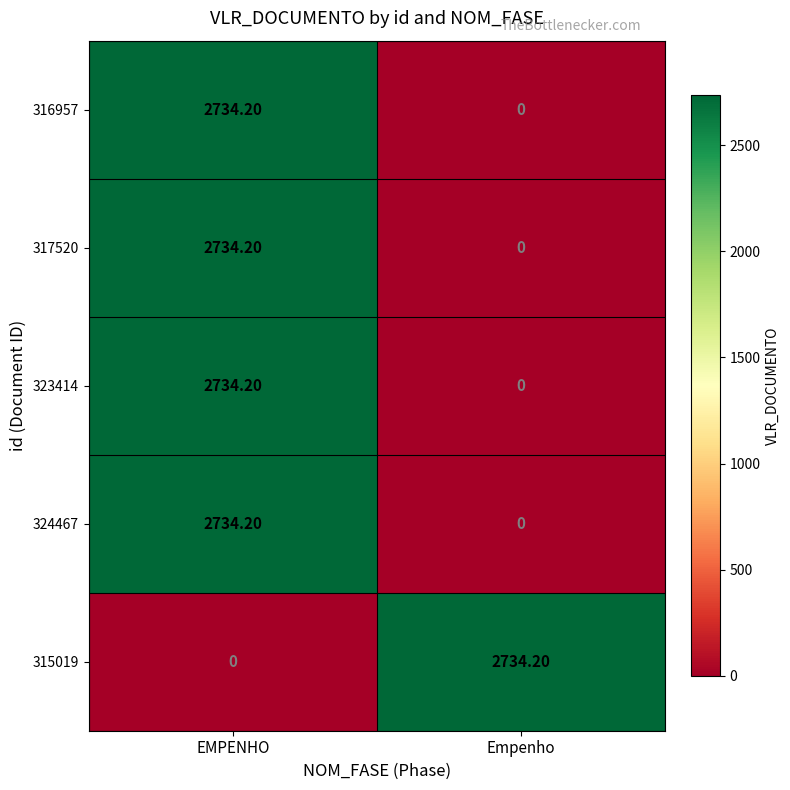

What is the difference between the 324467 values at EMPENHO and Empenho?

2734.2